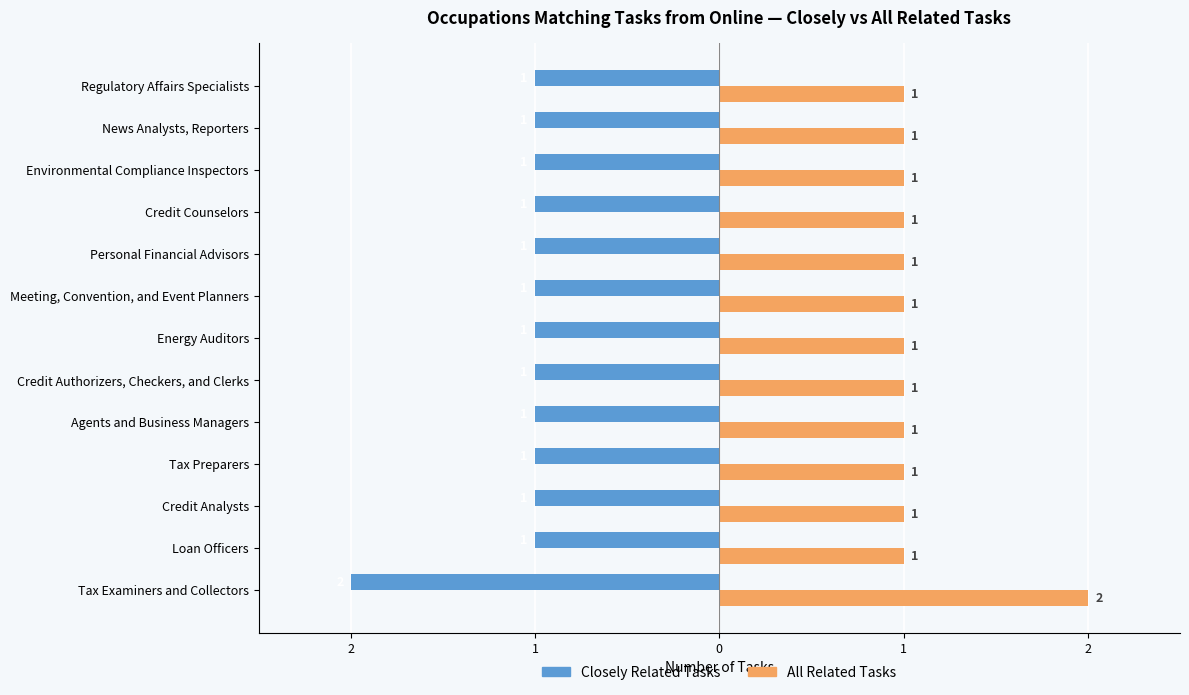

What is the difference between the maximum and second lowest values in the All Related Tasks series?

1